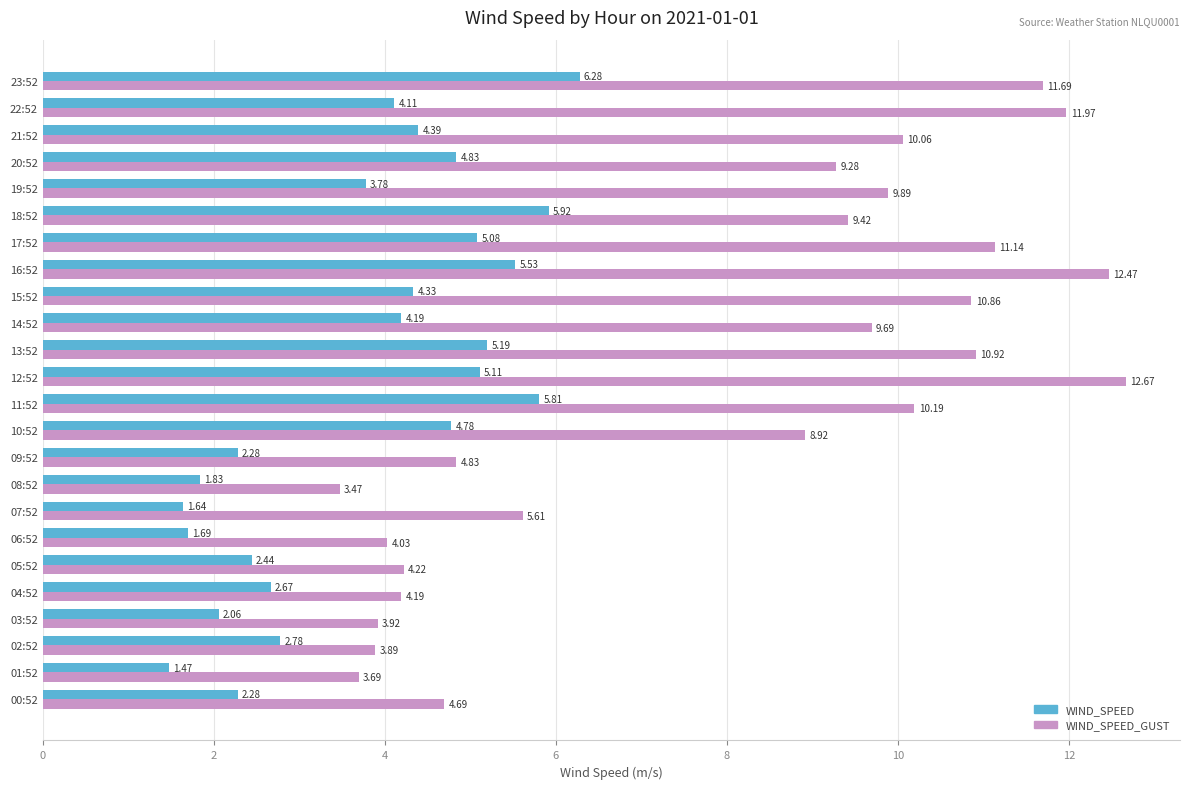

What is the difference between the second highest and minimum values in the WIND_SPEED series?

4.4